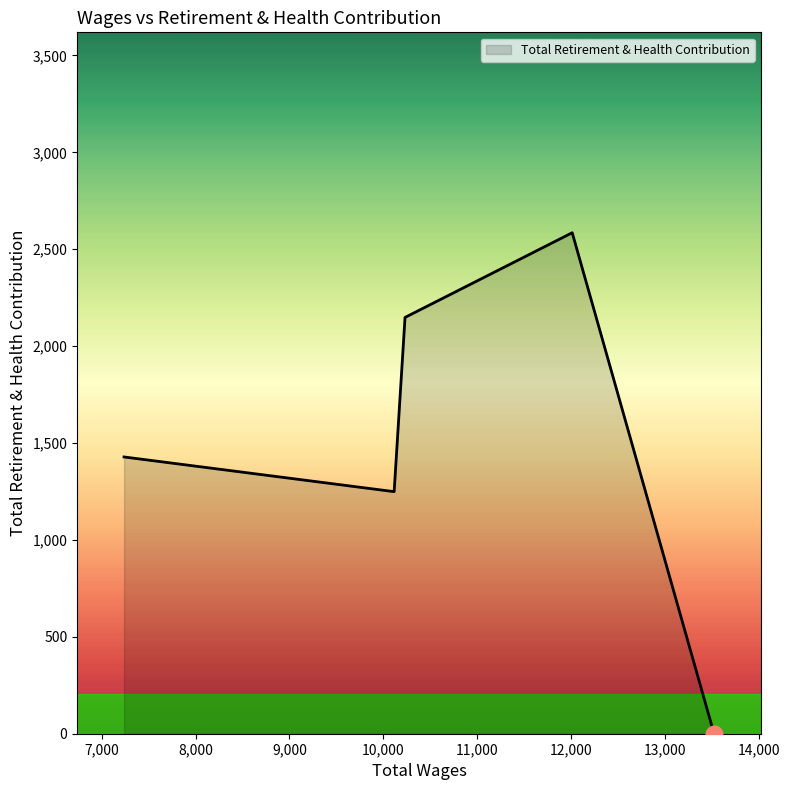

True or false: there are more than 2 points higher than both neighbors.

False